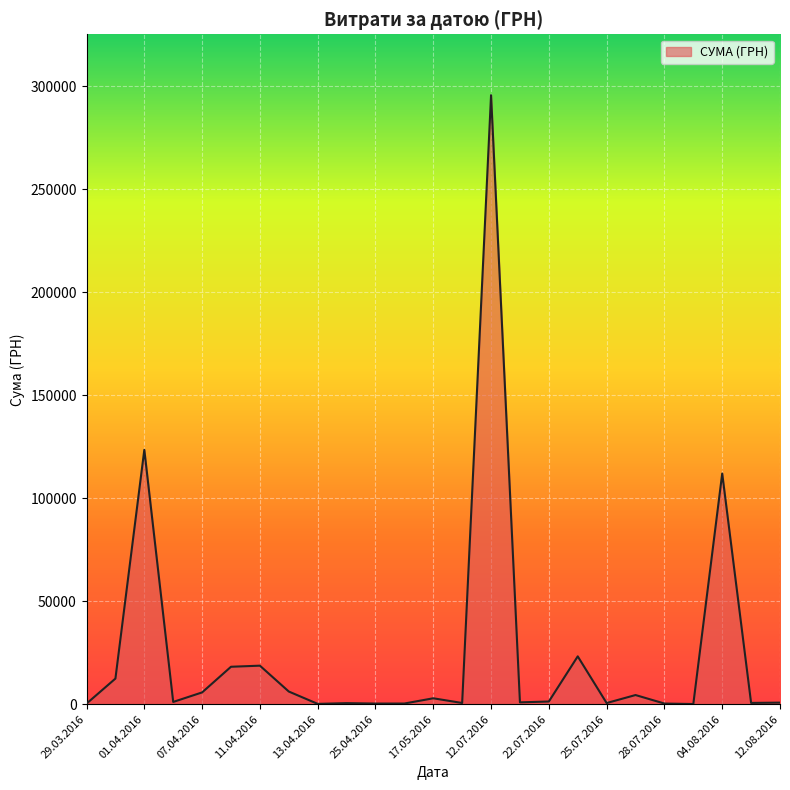

What is the maximum value shown in the chart?

295638.6